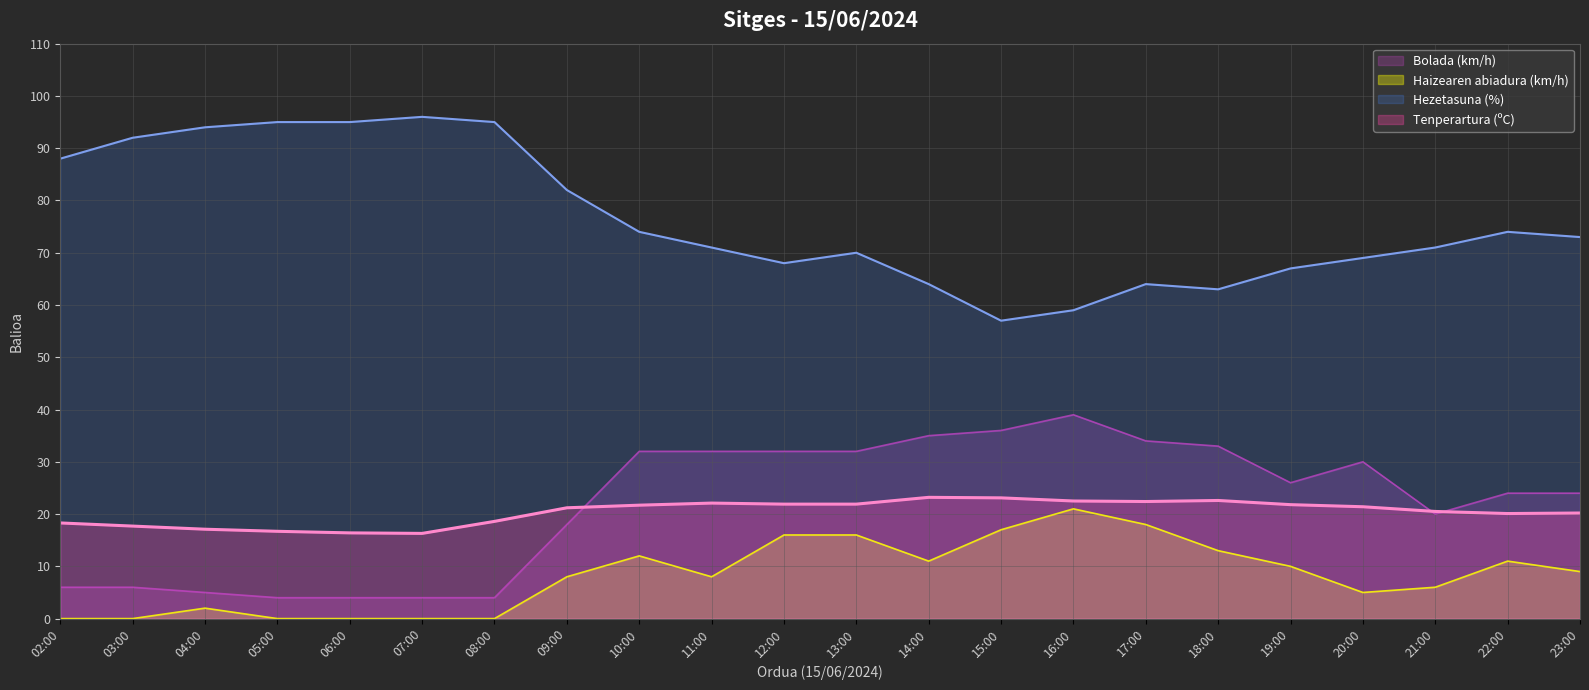

True or false: Hezetasuna (%) has a value of 109.1 at 10:00.

False